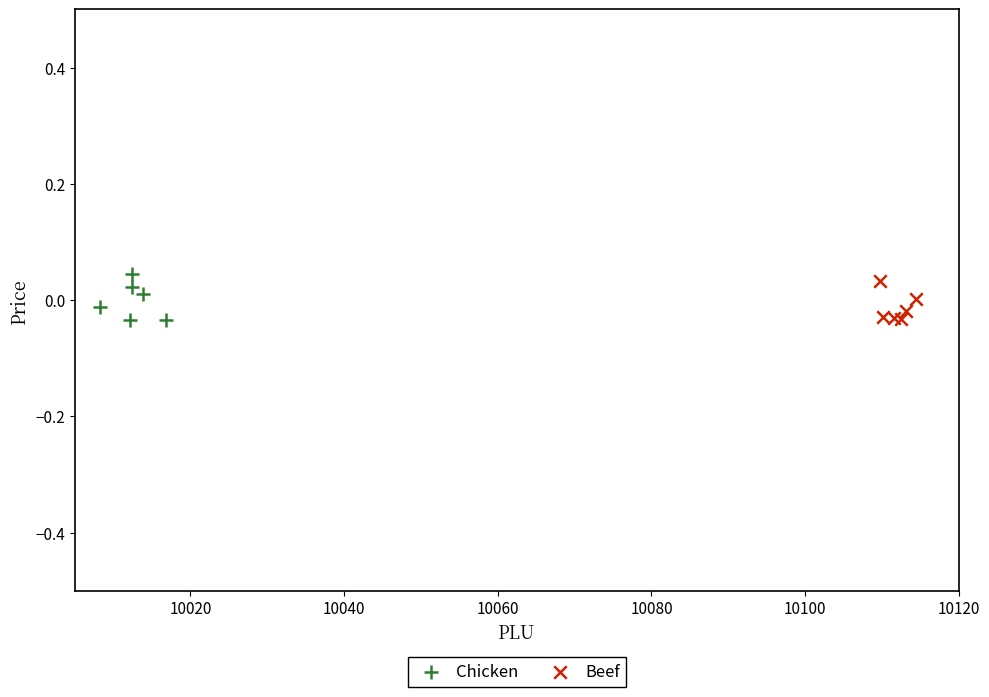

Which series has the widest spread of Y values?

Chicken